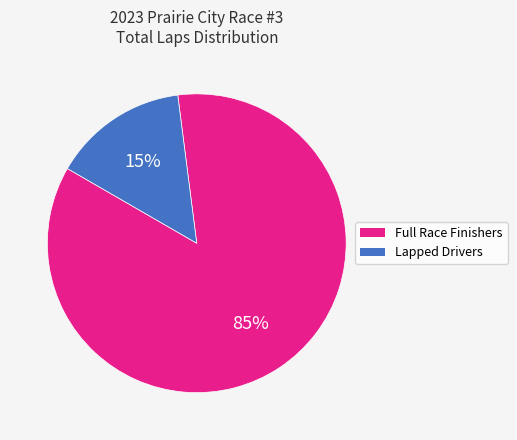

Does any single category account for the majority?

Yes